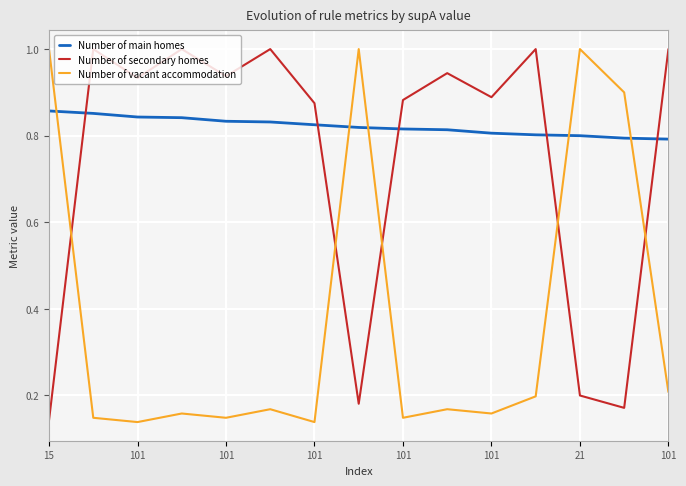

What is the sum of all Number of secondary homes values?

11.2